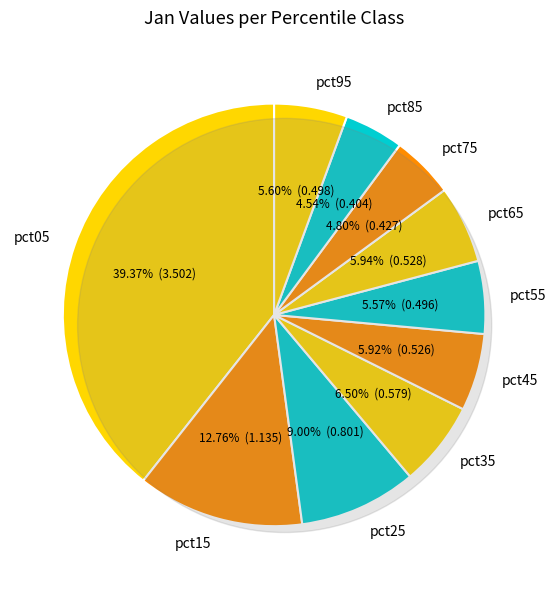

Count the number of slices in the pie.

10